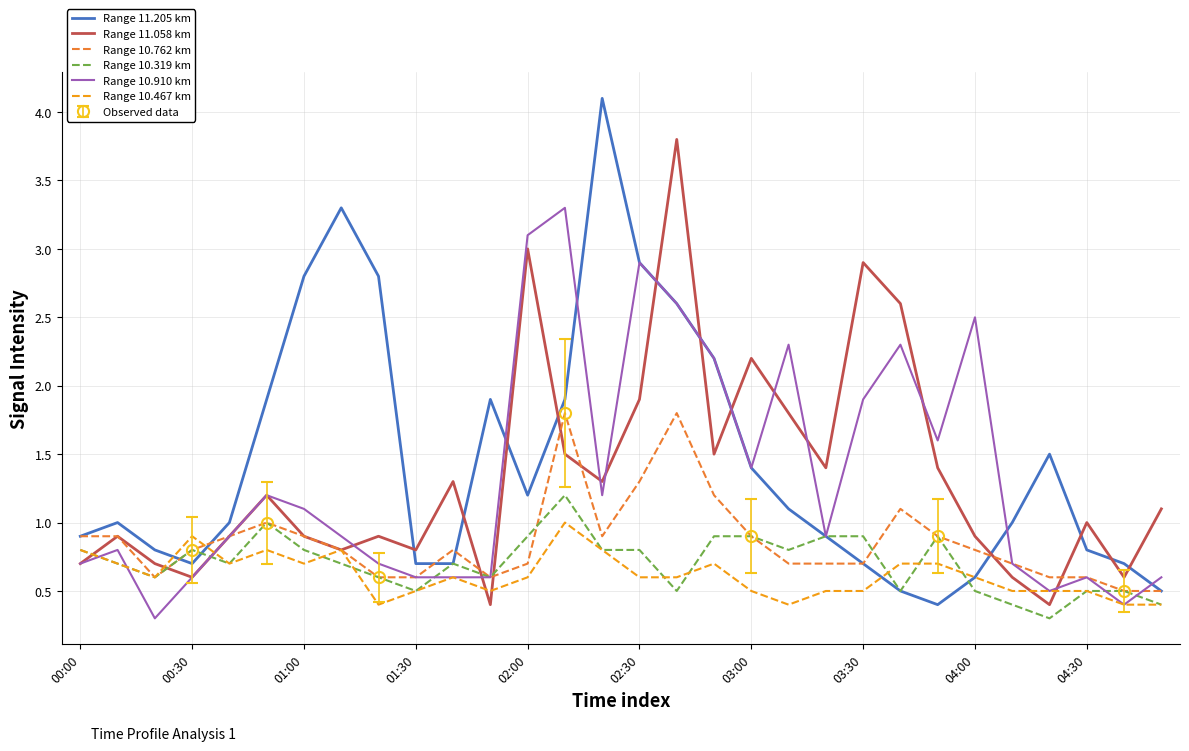

Is this an area chart (filled region under the line)?

No